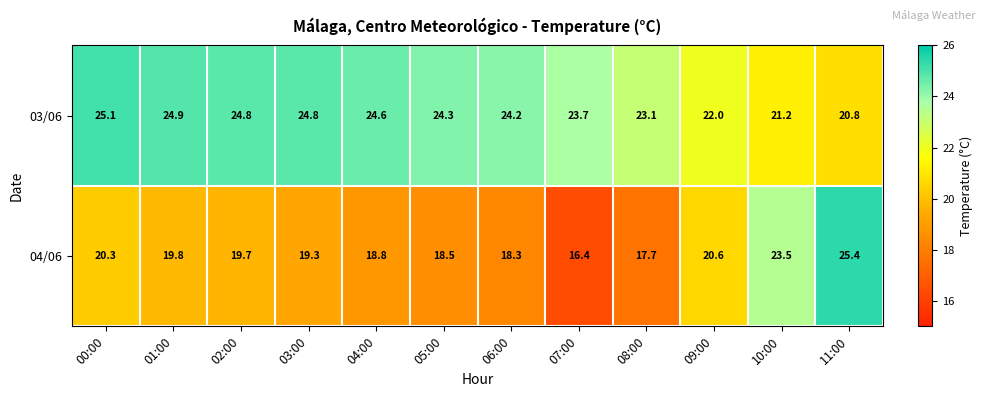

Where is 03/06 nearest to the value 22?

09:00